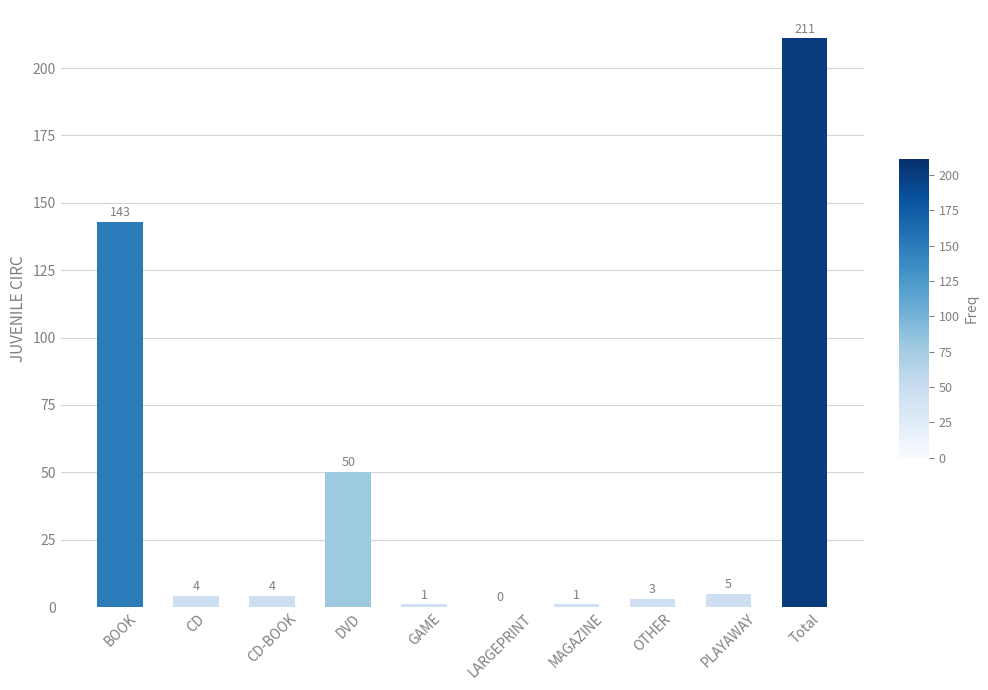

What is the difference between the values at BOOK and CD-BOOK?

139